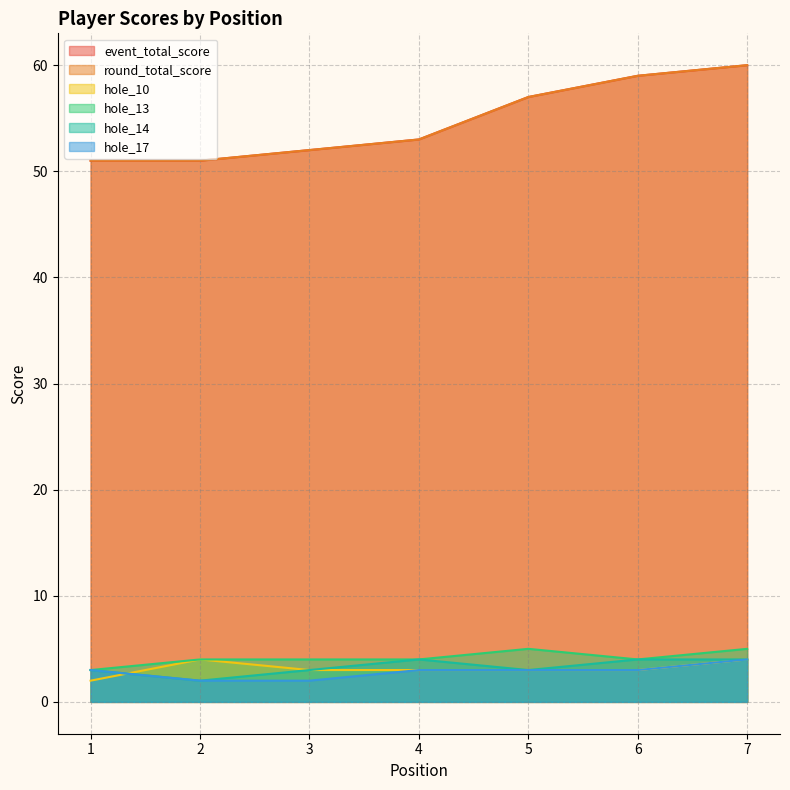

What is the total value across all series at 5?

128